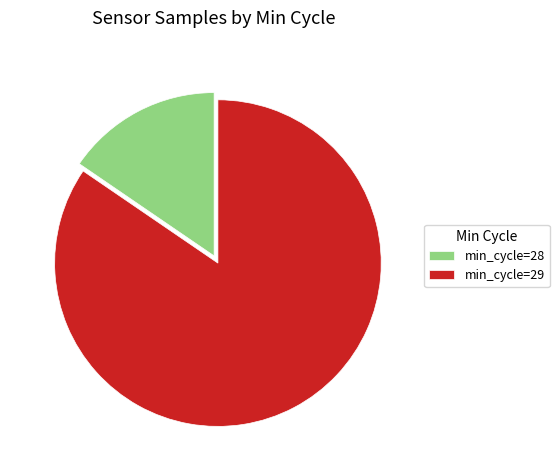

True or false: min_cycle=28 accounts for 29% of the total.

False